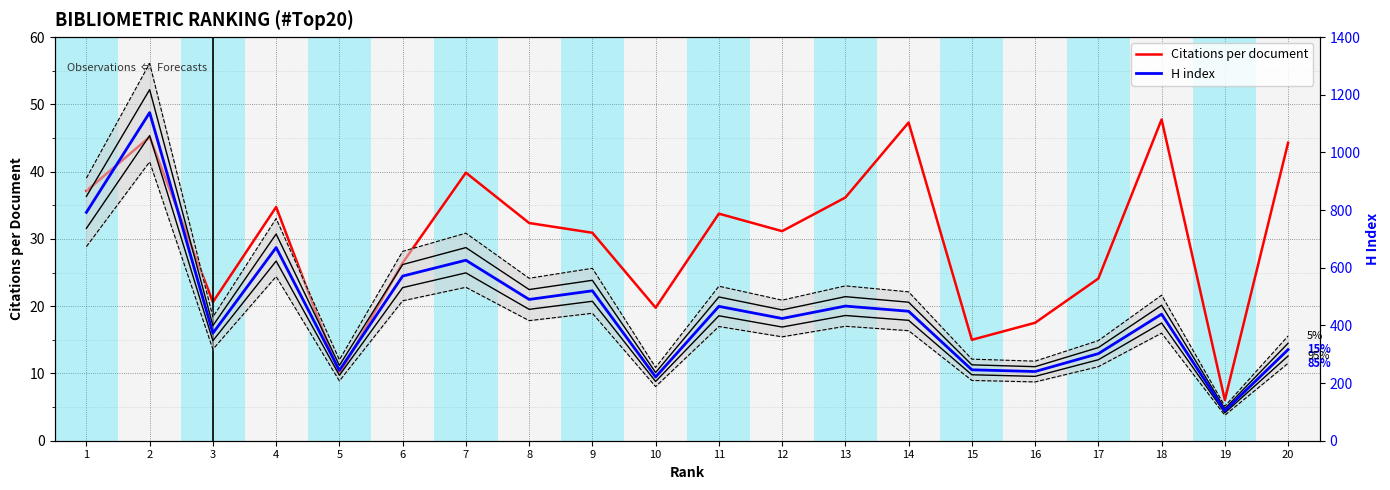

What is the sum of all H index values?

9098.0